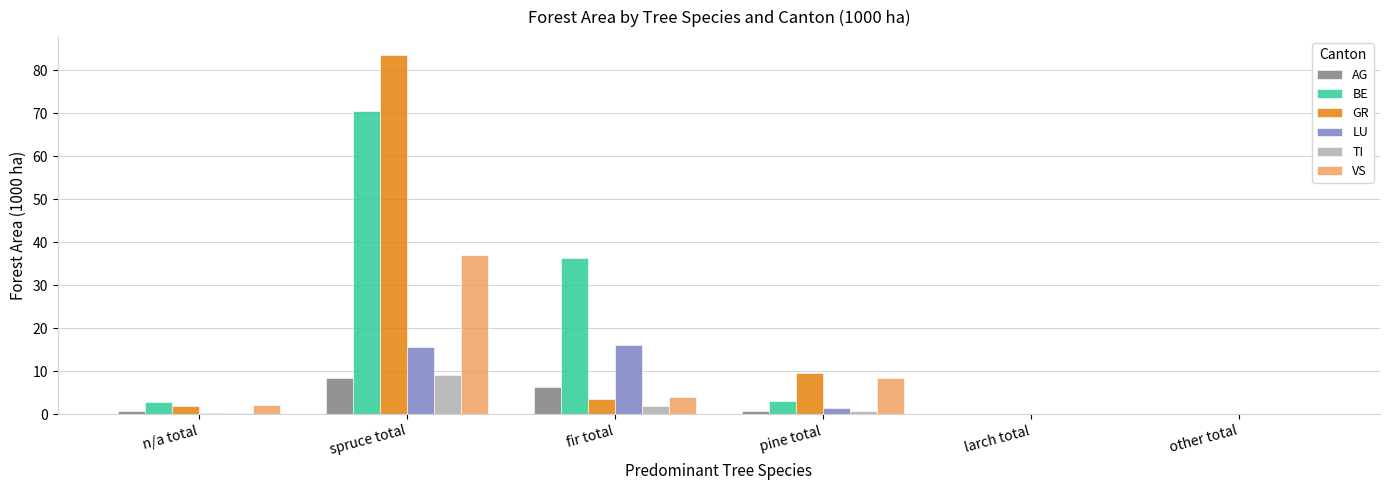

What is the difference between the GR values at larch total and n/a total?

2.0